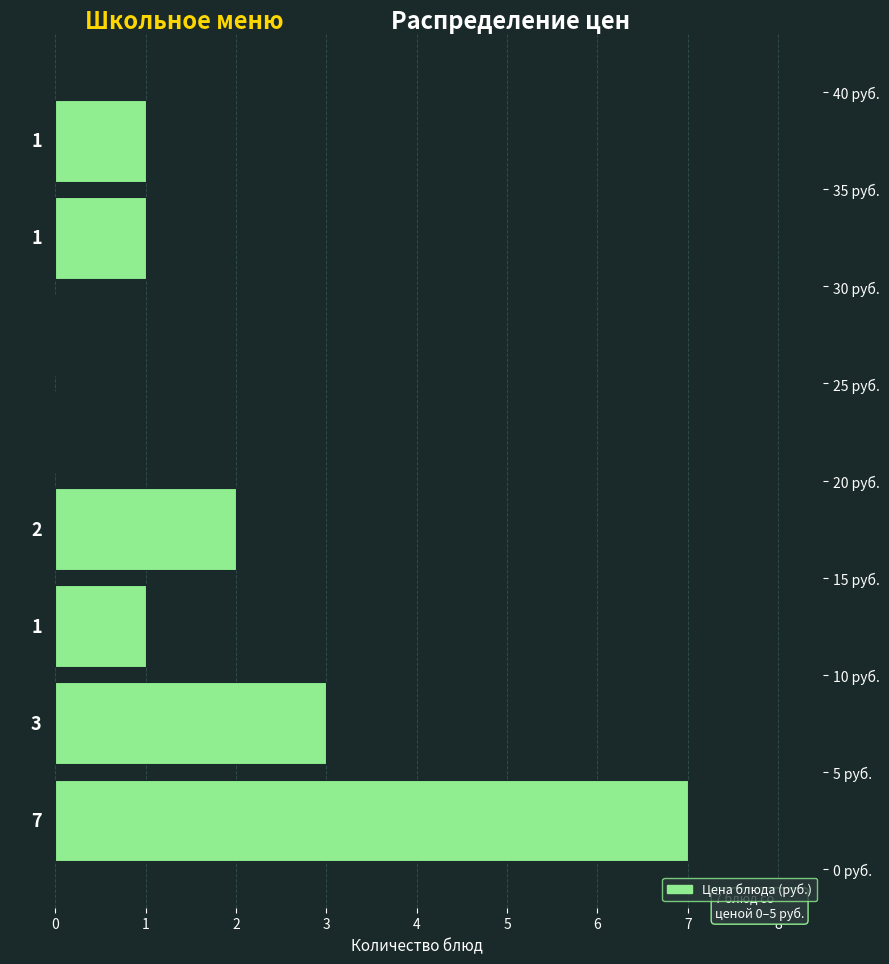

Over which range of the y-axis is the bar longest?

0 to 5